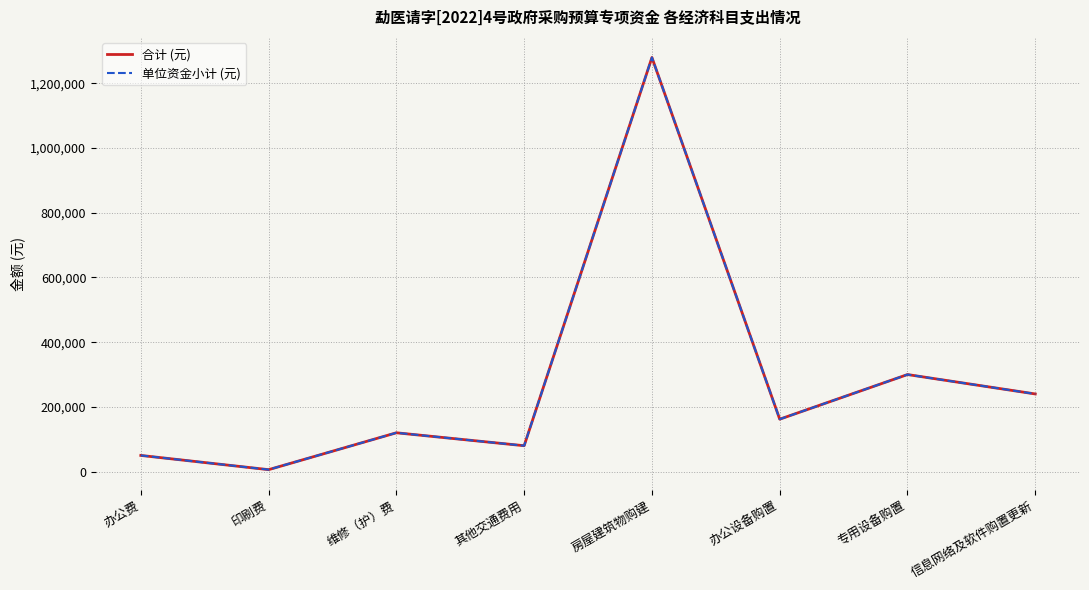

At which category does 合计 (元) reach its first local peak?

维修（护）费